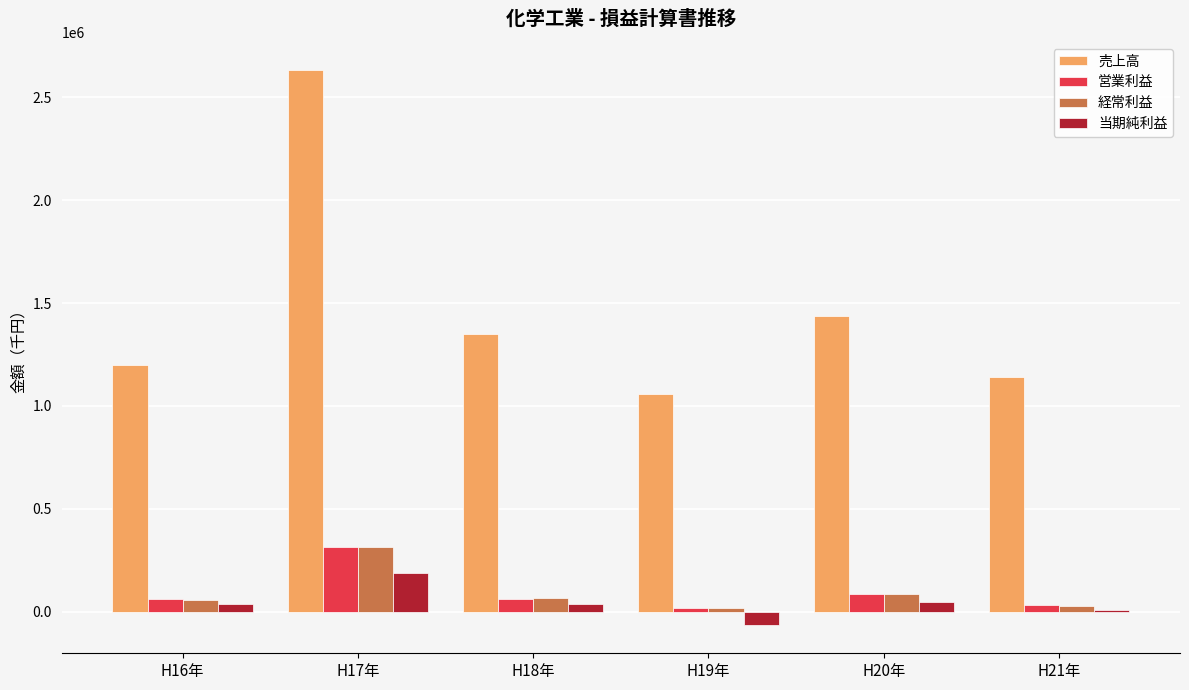

How many series are shown in this chart?

4